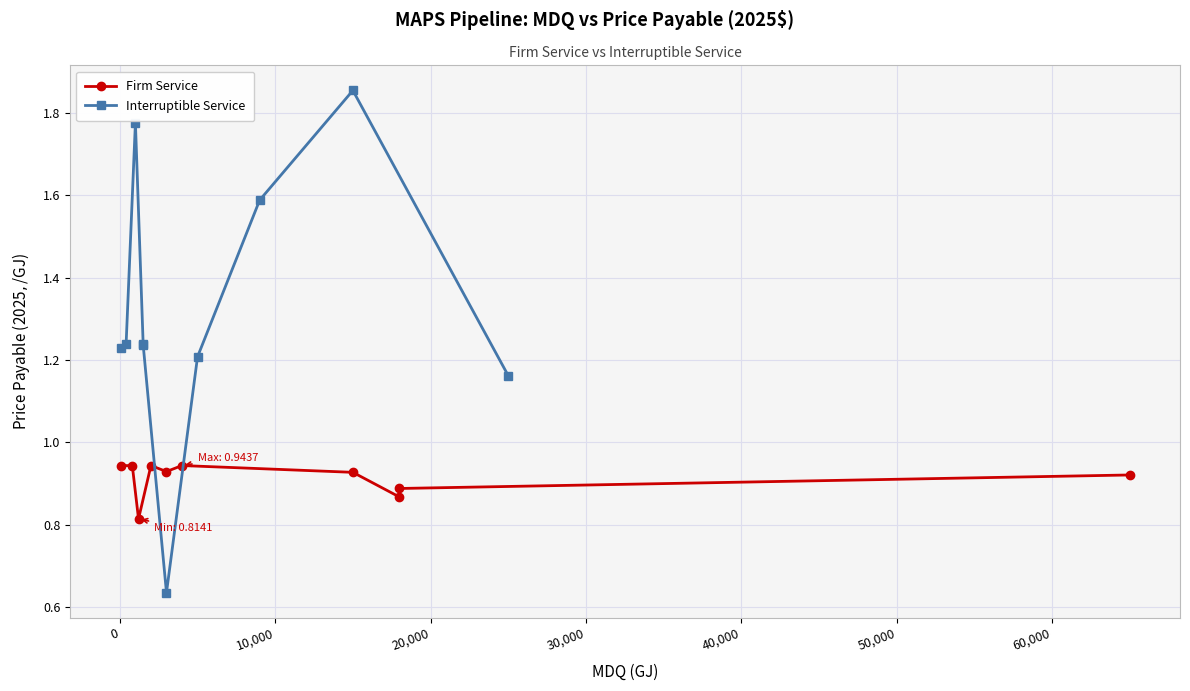

Is it true that Interruptible Service equals 1.1 at 60,000?

False